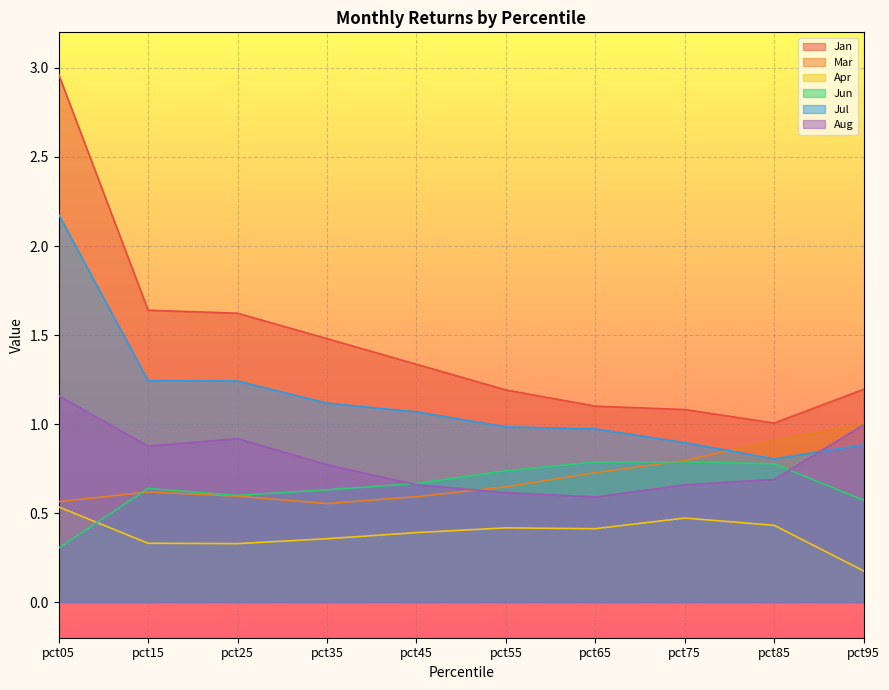

What is the difference between the highest and lowest values at pct15?

1.3